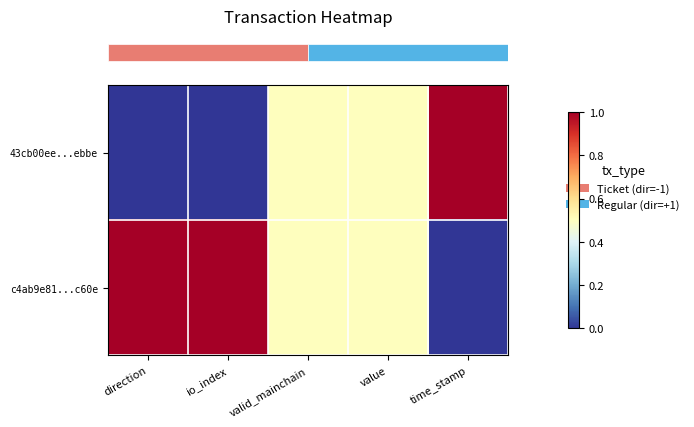

What is the total value across all series at valid_mainchain?

1.0